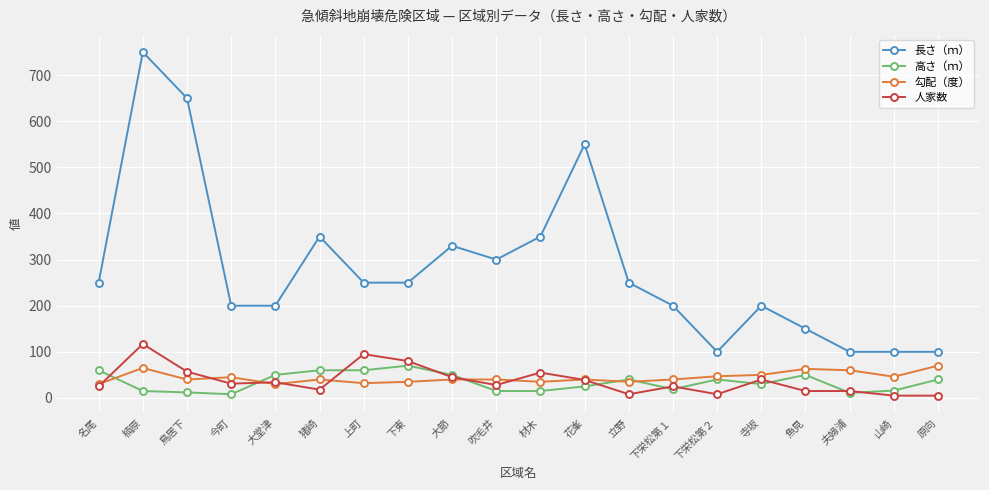

Read the 長さ（ｍ） value at 材木.

350